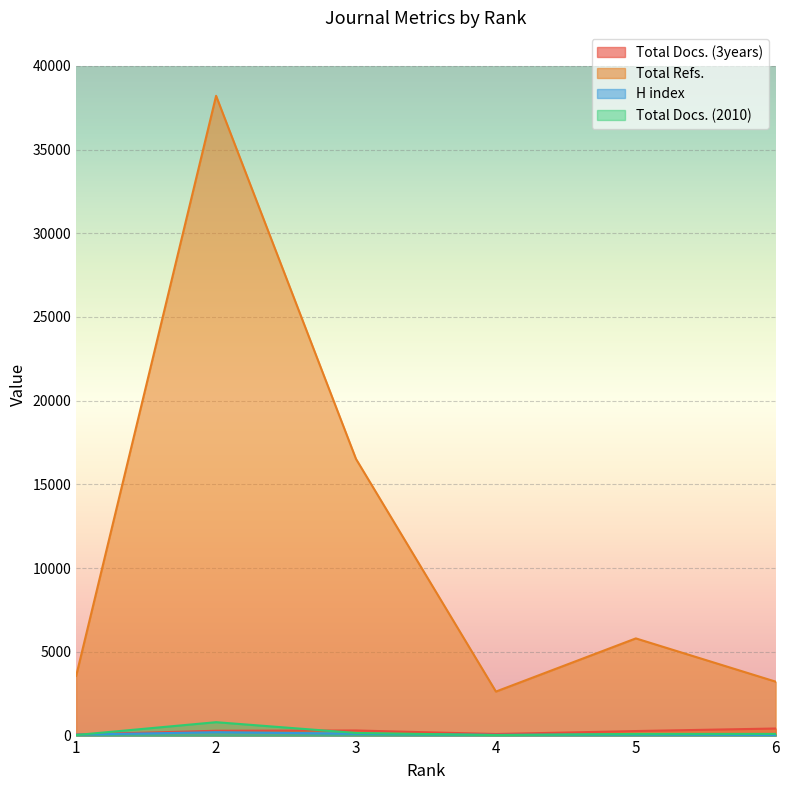

Where is the first local minimum for Total Docs. (2010)?

4